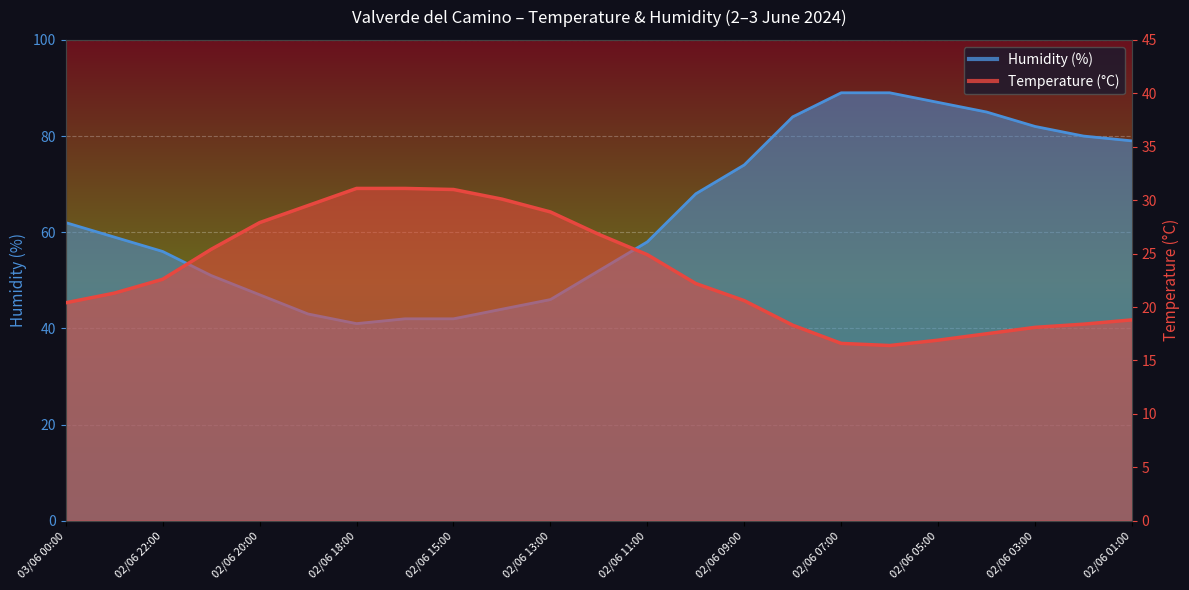

What is the label of the 22nd point from the right?

02/06 23:00